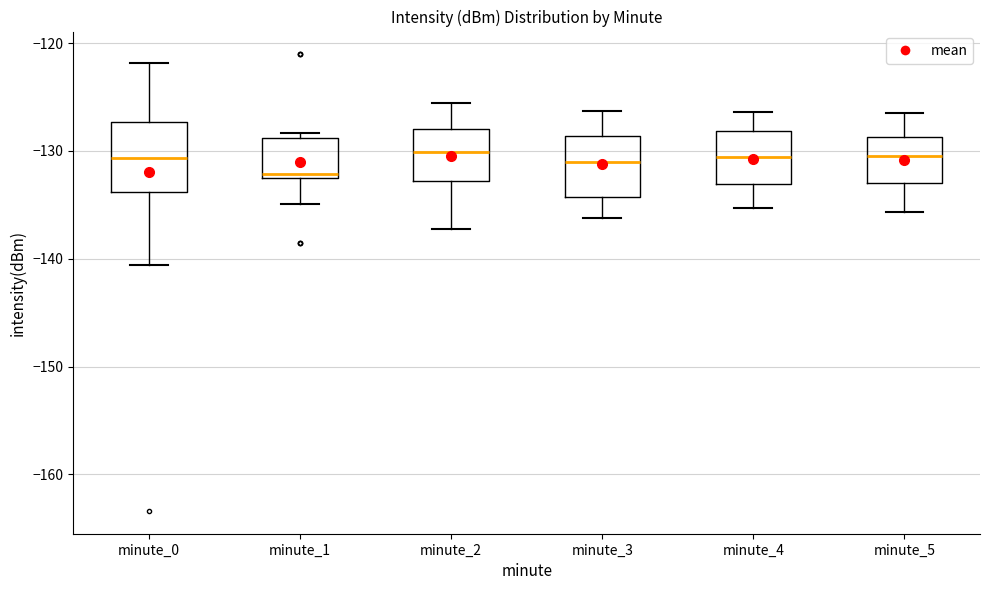

Reading left to right, transcribe this box plot: for each box, give where its median line is, the range the box spans, and where its two whiskers end, as read against the y-axis. The values are not printed on the chart, so give them approximately, as read against the axis.

minute_0: median -131, box -134 to -127, whiskers -141 to -122
minute_1: median -132, box -133 to -129, whiskers -135 to -128
minute_2: median -130, box -133 to -128, whiskers -137 to -126
minute_3: median -131, box -134 to -129, whiskers -136 to -126
minute_4: median -131, box -133 to -128, whiskers -135 to -126
minute_5: median -130, box -133 to -129, whiskers -136 to -126